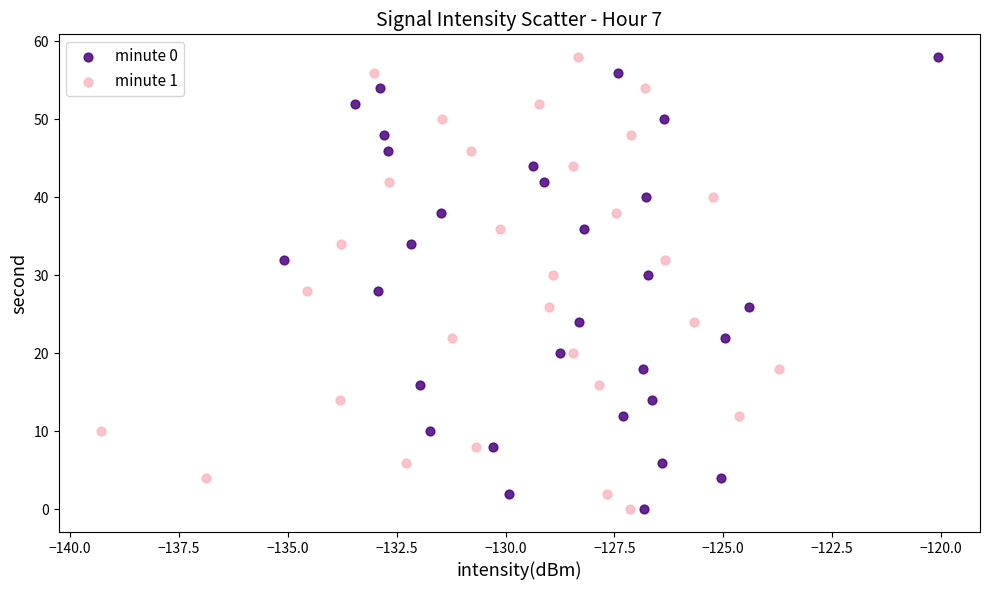

What are all the series names shown in the legend?

minute 0, minute 1